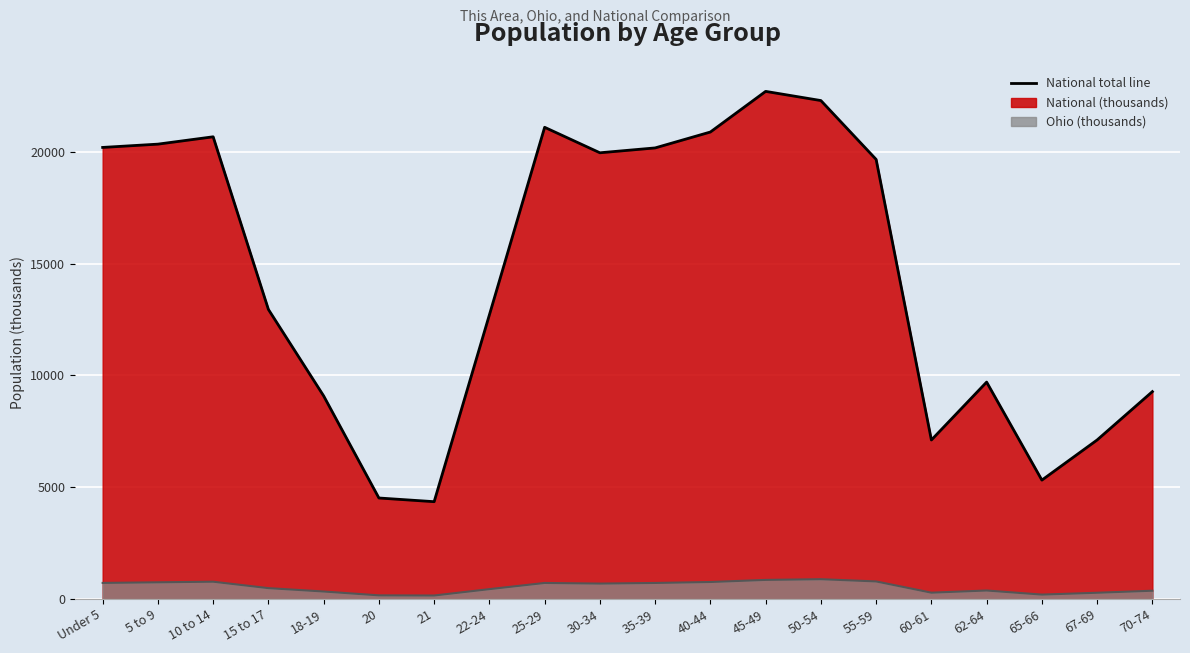

How many data points in National total line are above 19664?

10